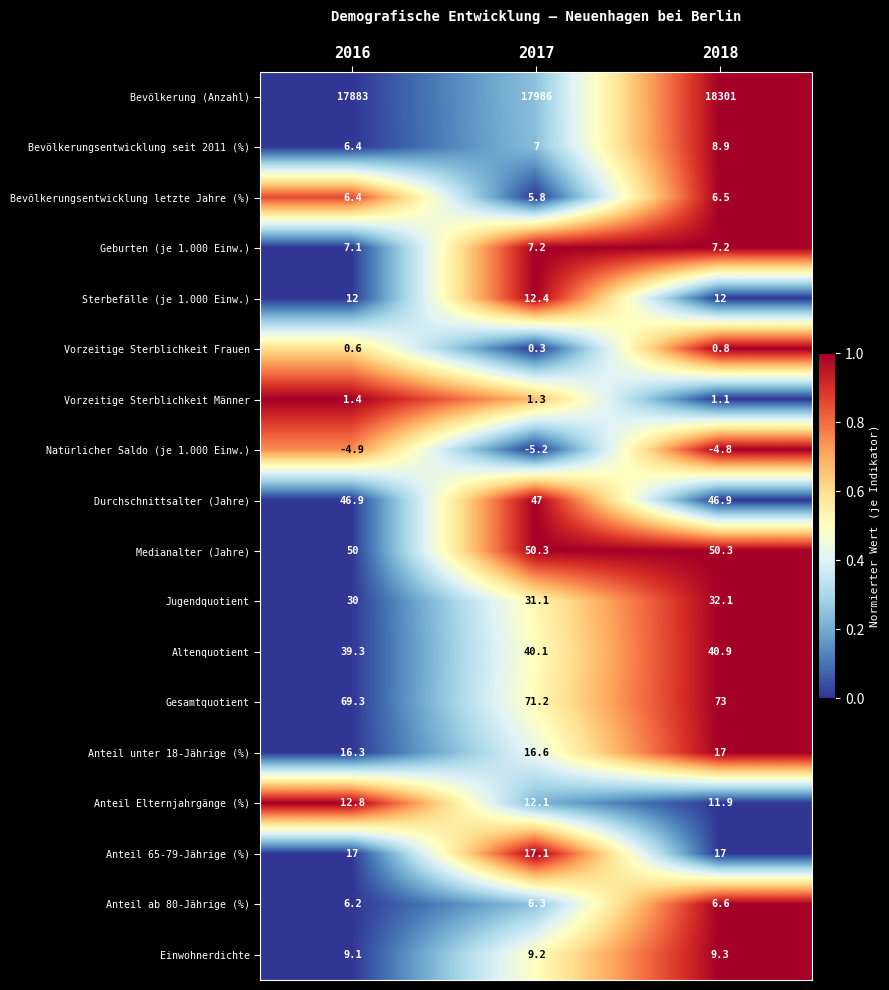

Rank the series by their maximum value, from highest to lowest.

Bevölkerung (Anzahl), Gesamtquotient, Medianalter (Jahre), Durchschnittsalter (Jahre), Altenquotient, Jugendquotient, Anteil 65-79-Jährige (%), Anteil unter 18-Jährige (%), Anteil Elternjahrgänge (%), Sterbefälle (je 1.000 Einw.), Einwohnerdichte, Bevölkerungsentwicklung seit 2011 (%), Geburten (je 1.000 Einw.), Anteil ab 80-Jährige (%), Bevölkerungsentwicklung letzte Jahre (%), Vorzeitige Sterblichkeit Männer, Vorzeitige Sterblichkeit Frauen, Natürlicher Saldo (je 1.000 Einw.)